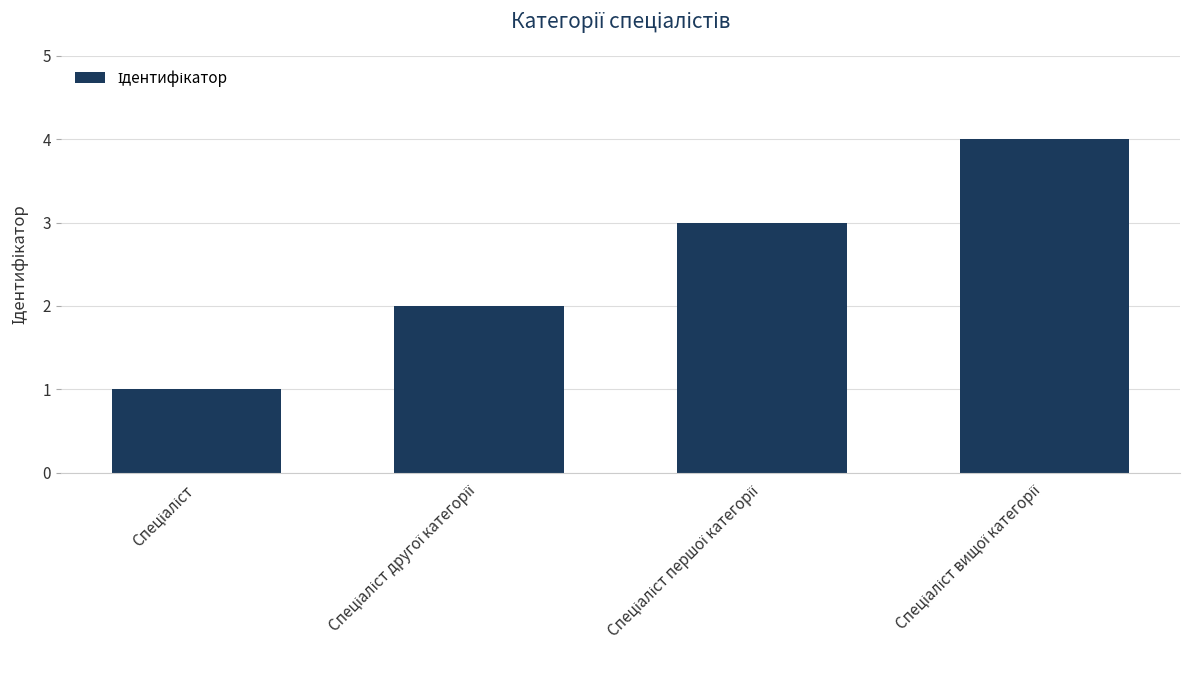

What is the minimum value shown in the chart?

1